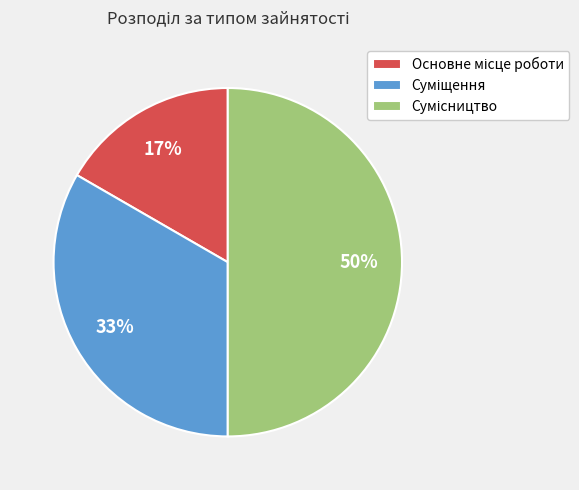

To the nearest percent, what is the difference between the largest and smallest slice percentages?

33%